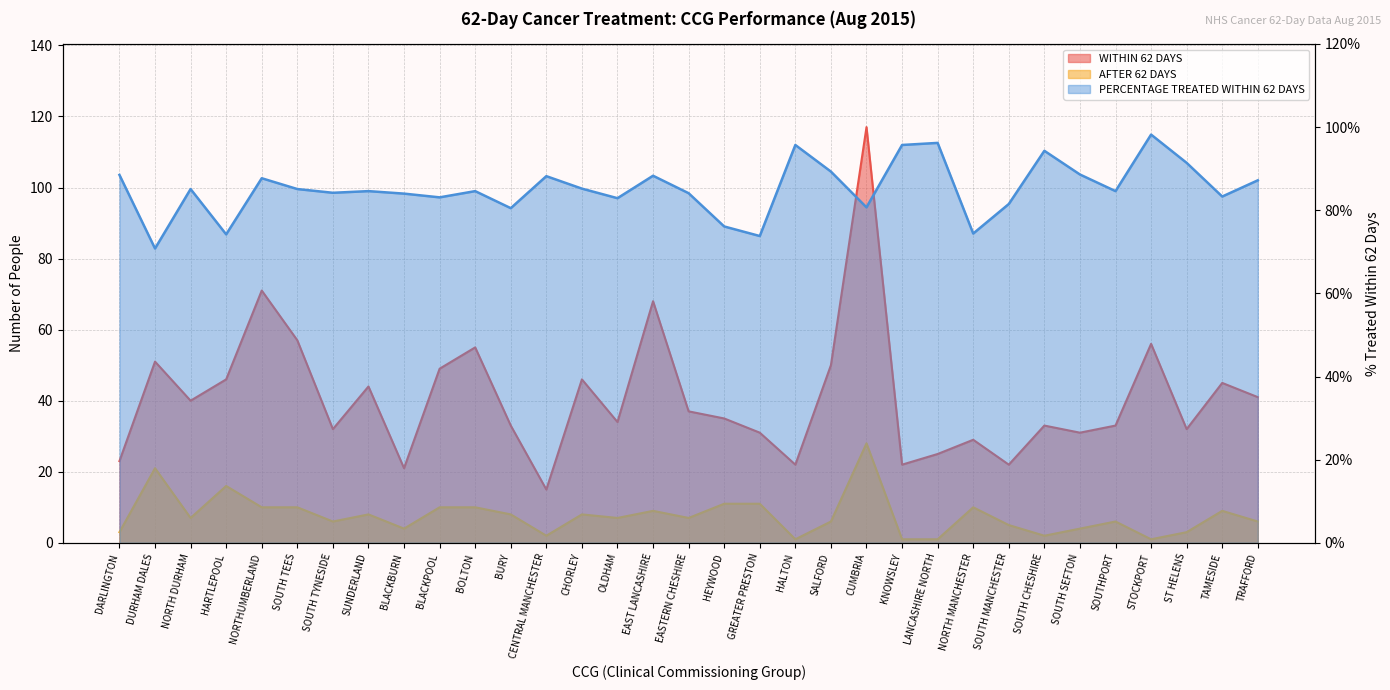

Does the chart display data point markers on the line(s)?

No